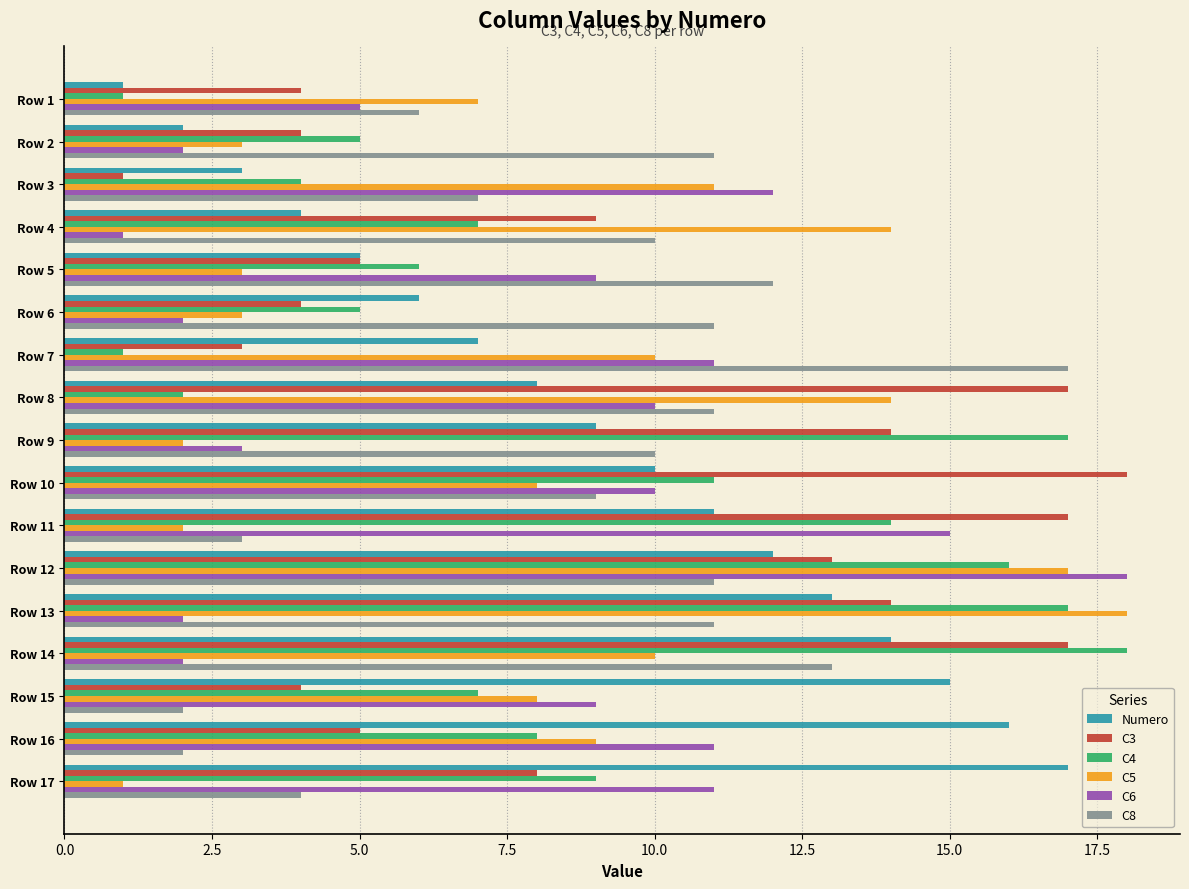

Between Row 8 and Row 9, which series saw the biggest shift?

C4